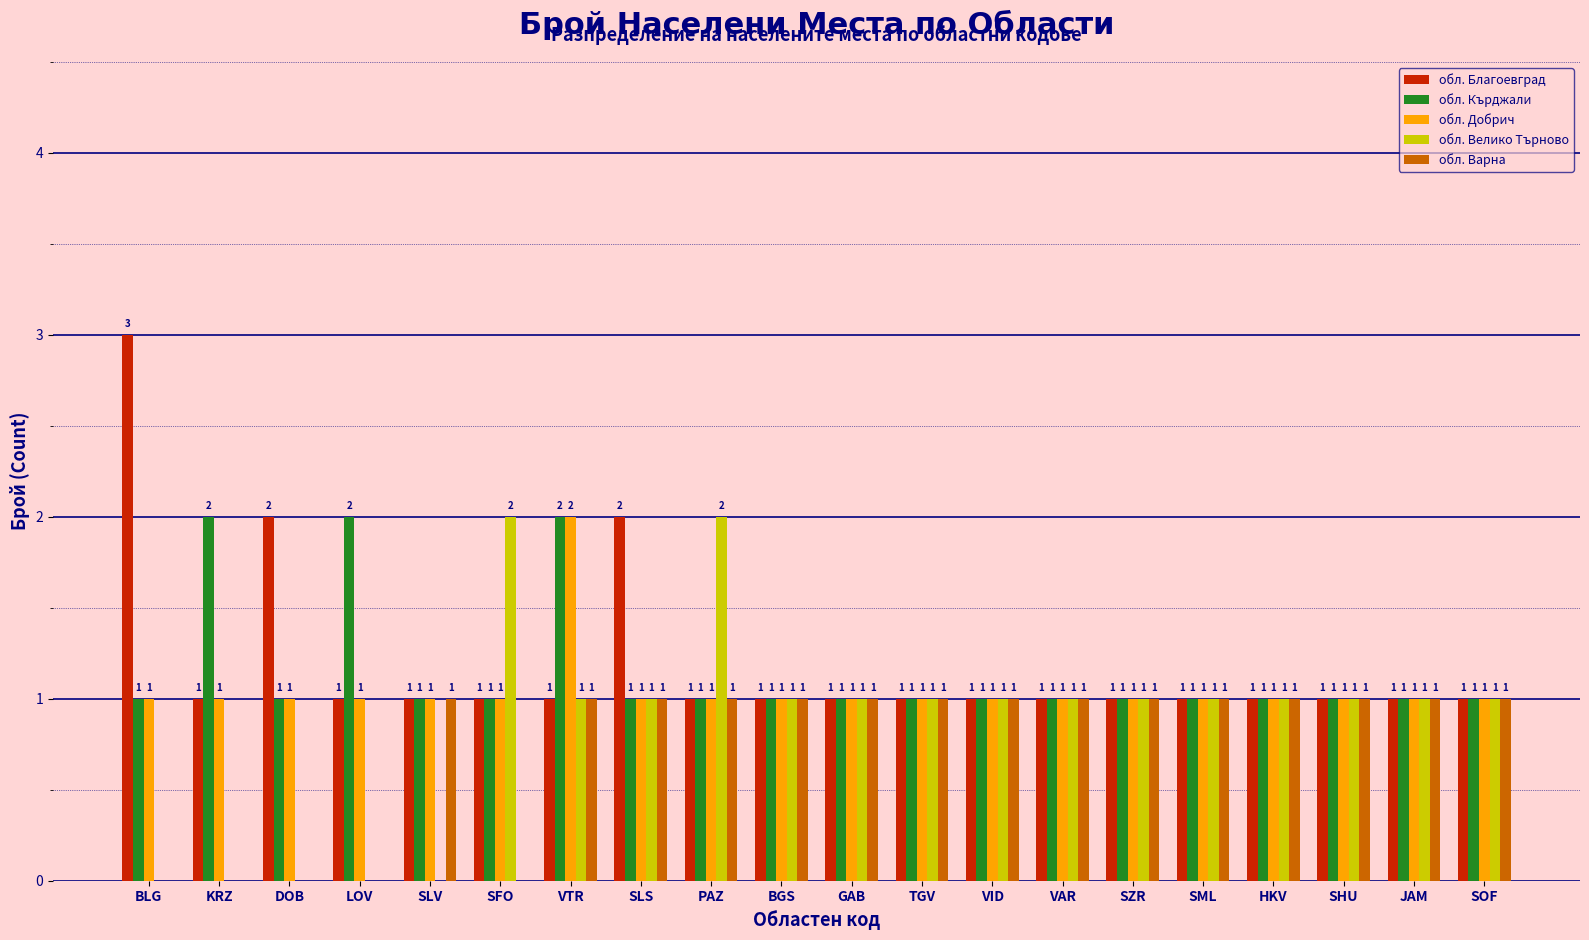

The value of обл. Добрич at KRZ is 1. True or false?

True